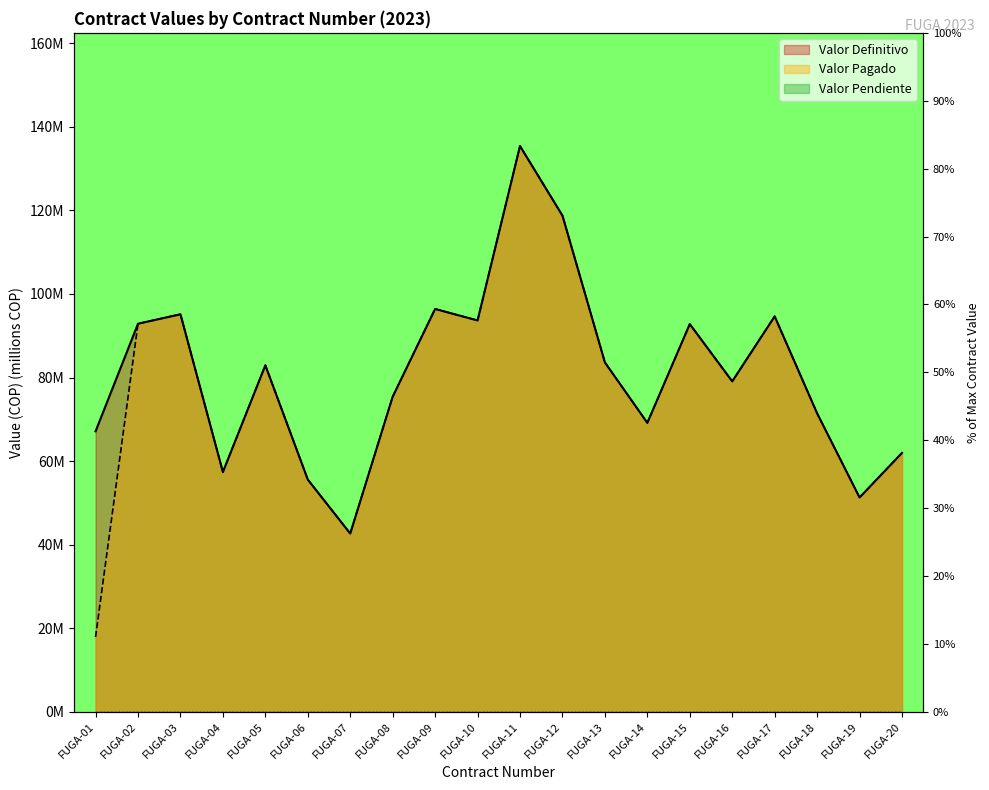

True or false: Valor Pagado and Valor Definitivo cross at least once.

False